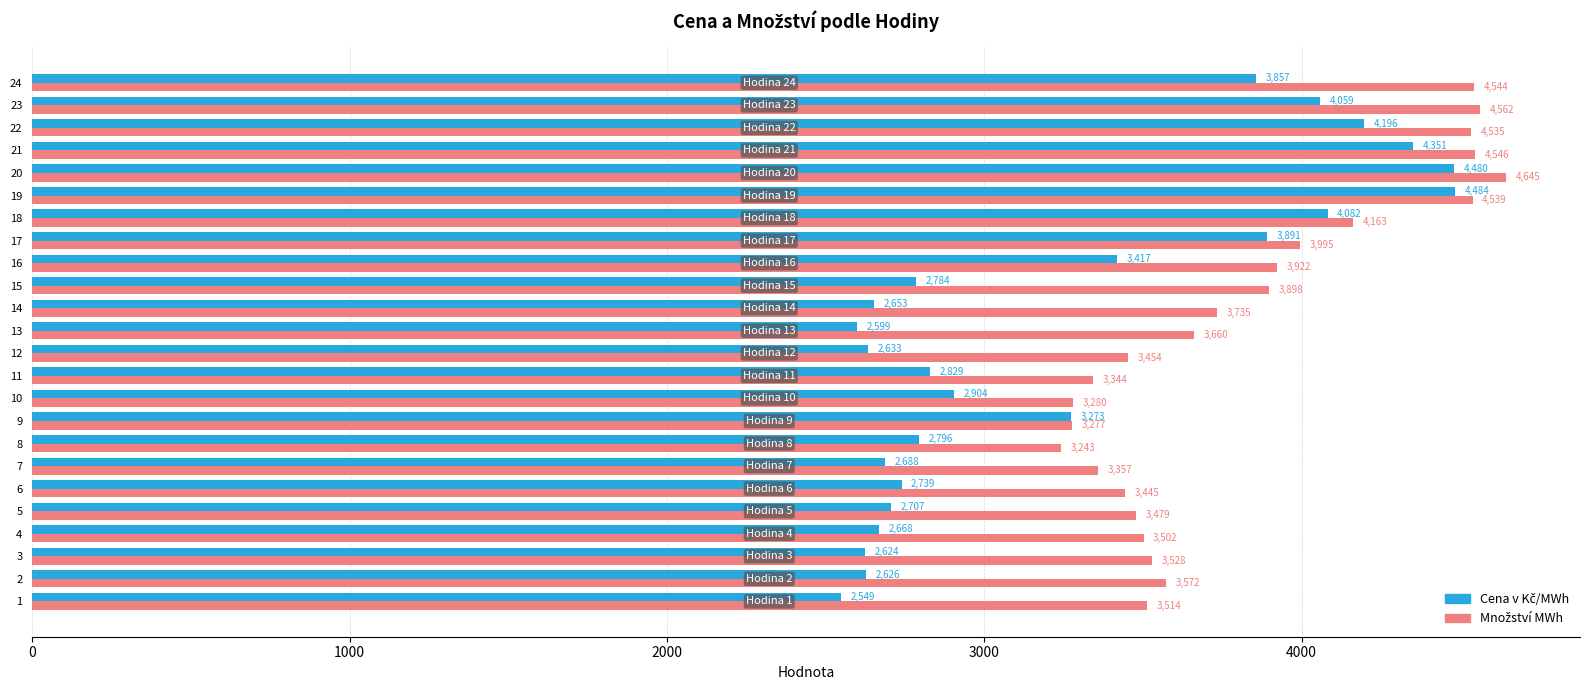

At which category does the chart reach its peak across all series?

20